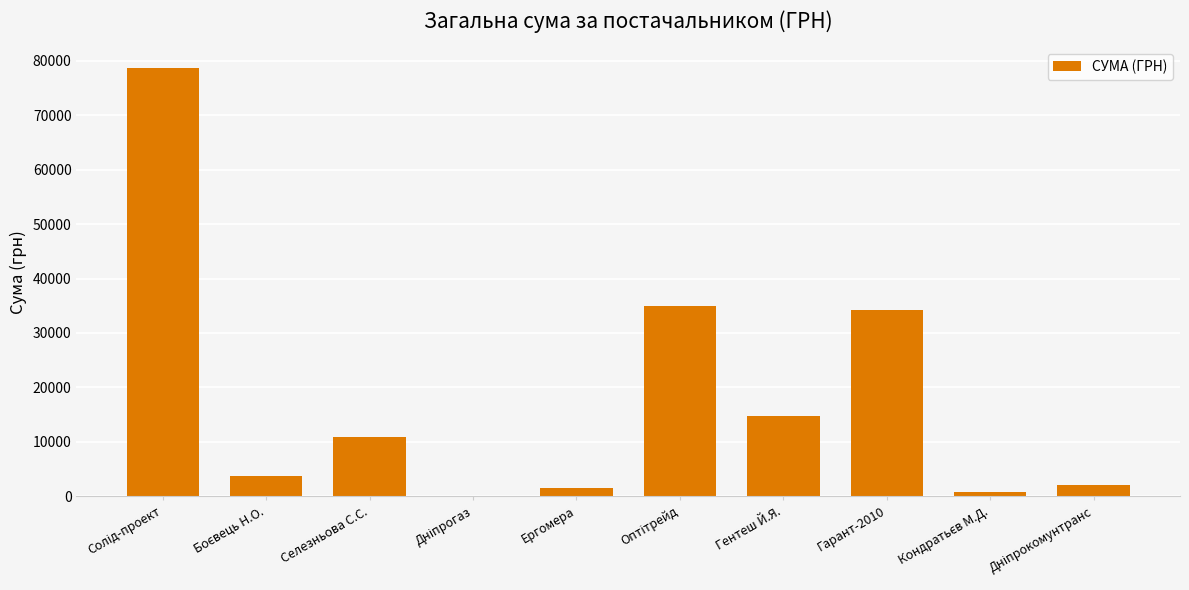

What is the maximum value shown in the chart?

78600.0